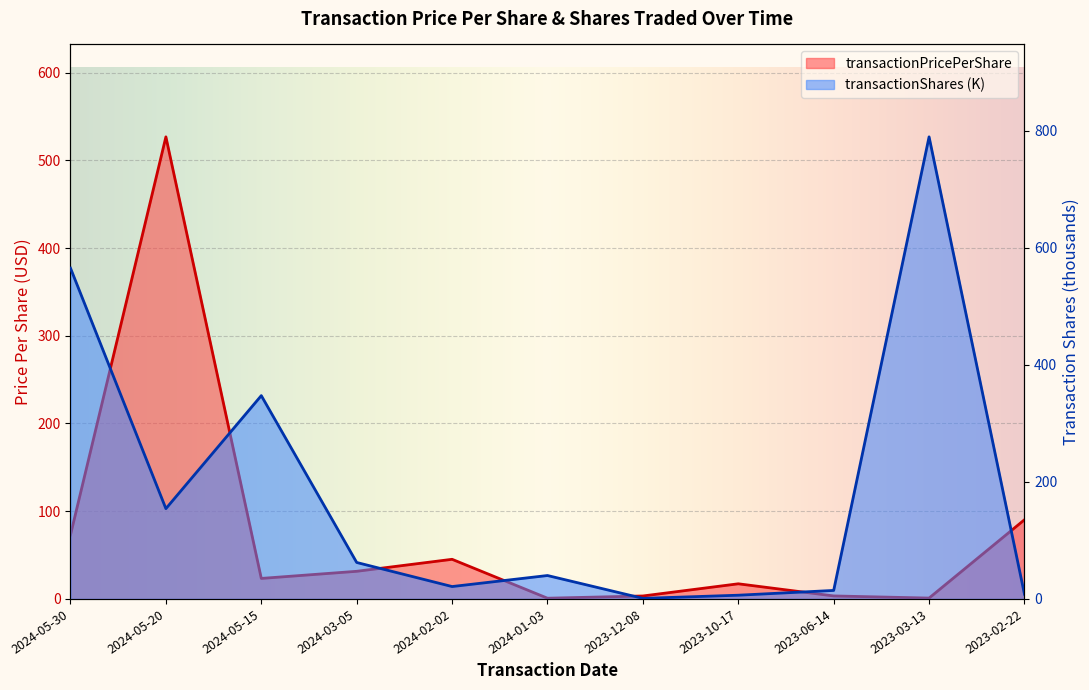

At which category is the sum across all series the highest?

2023-03-13